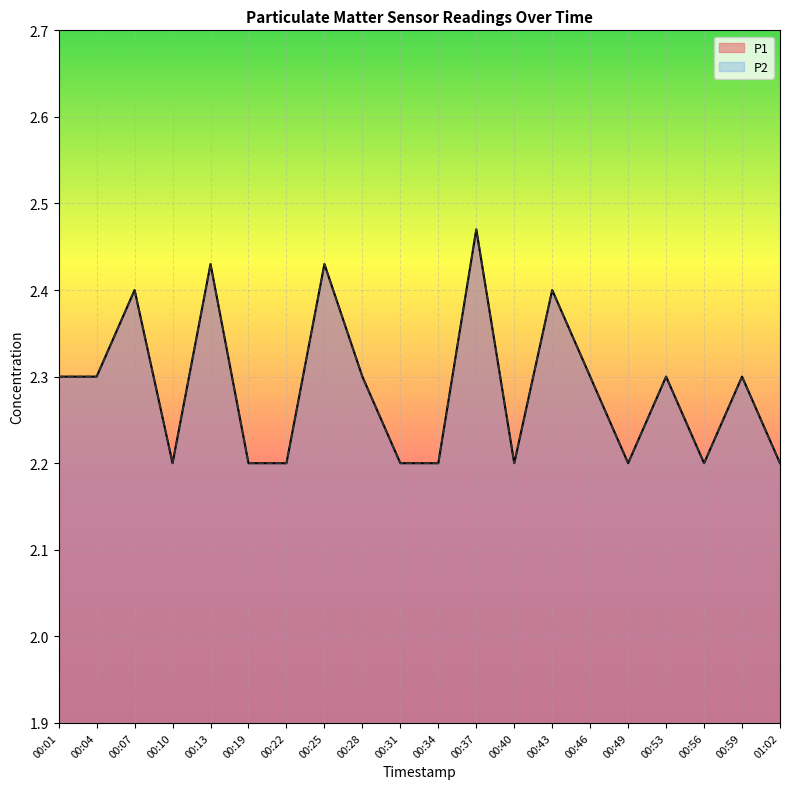

Which series has the largest total across all categories?

P1